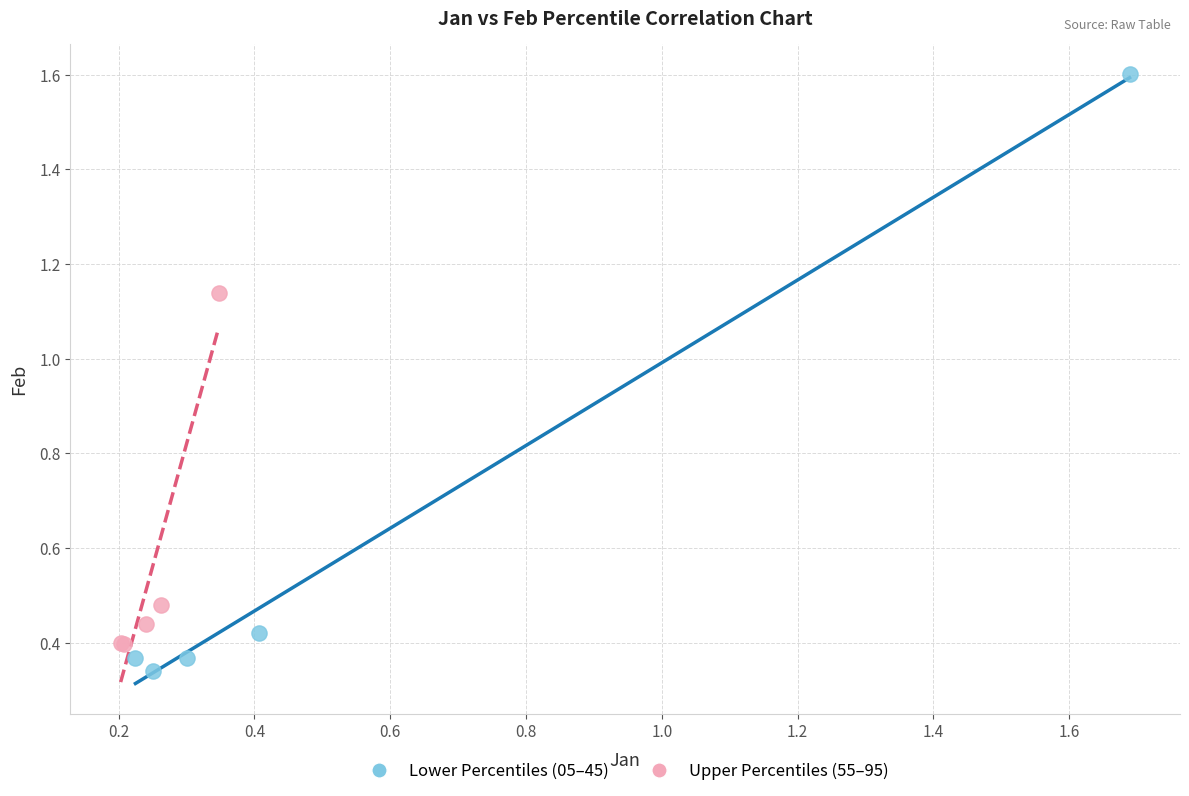

Which series has the largest Y range (max minus min)?

Lower Percentiles (05–45)